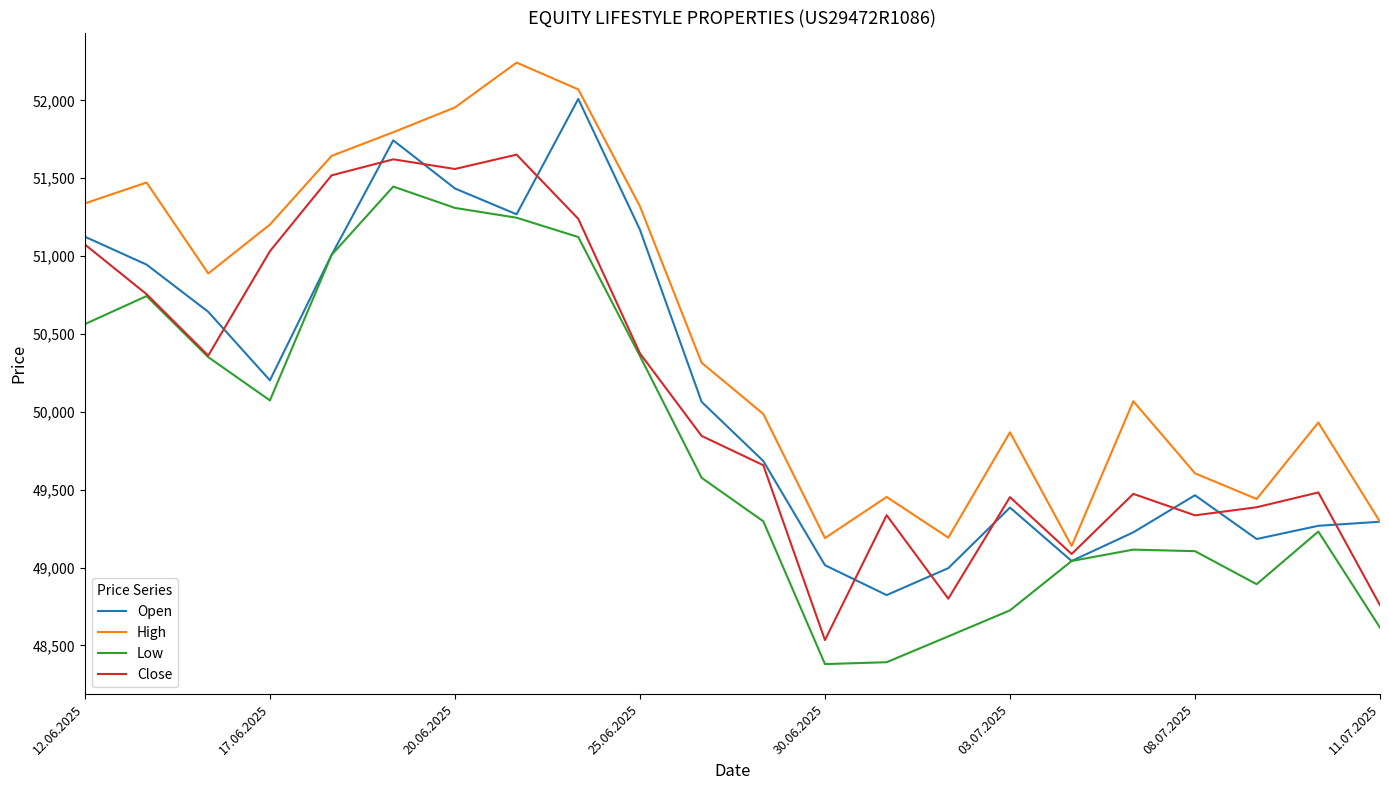

What is the lowest value of the Open series?

48823